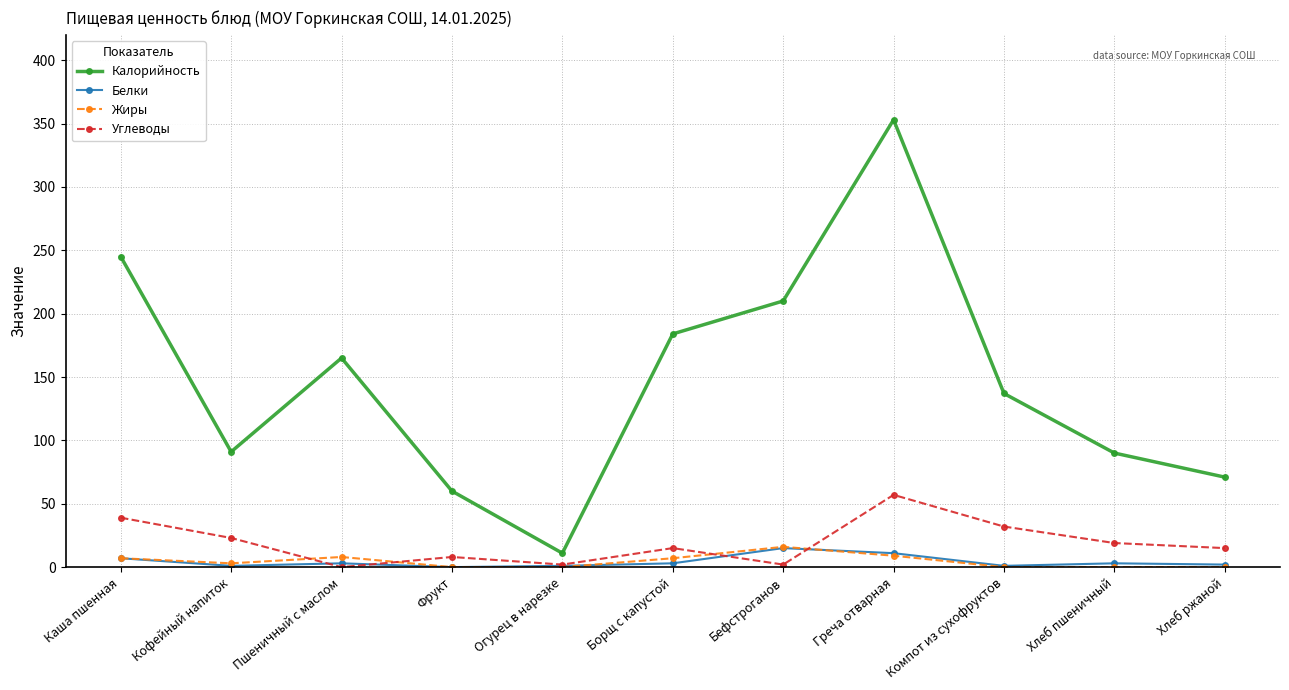

What is the sum of the Белки values at Компот из сухофруктов and Бефстроганов?

16